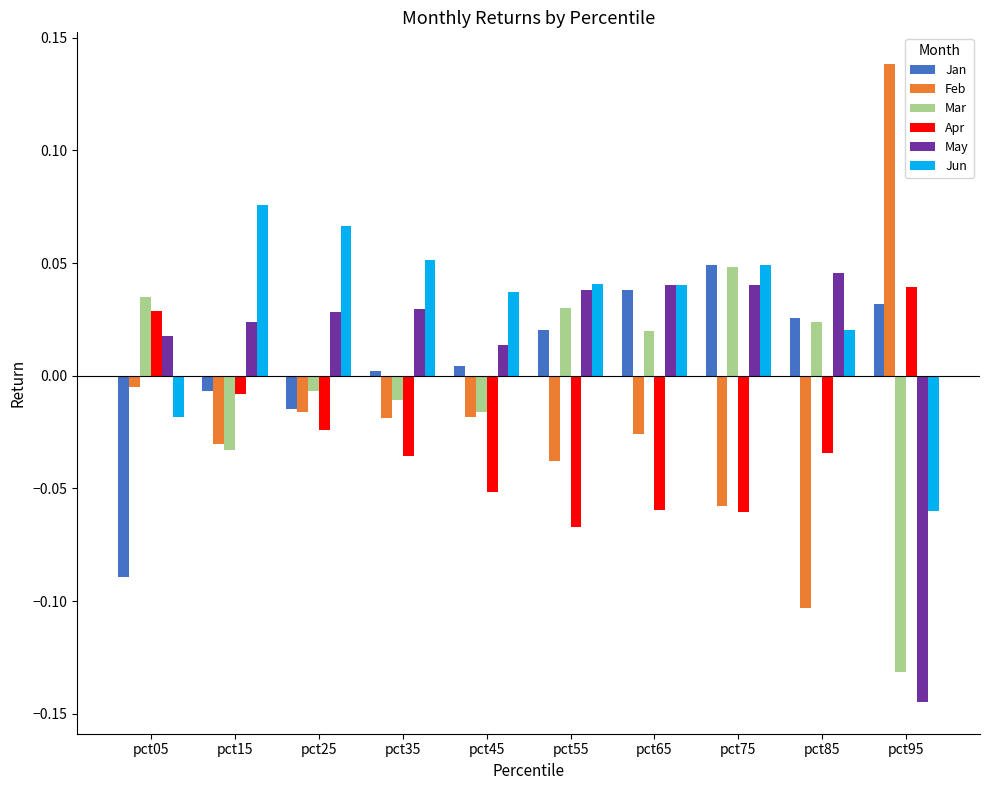

At which label does Mar reach its peak?

pct75